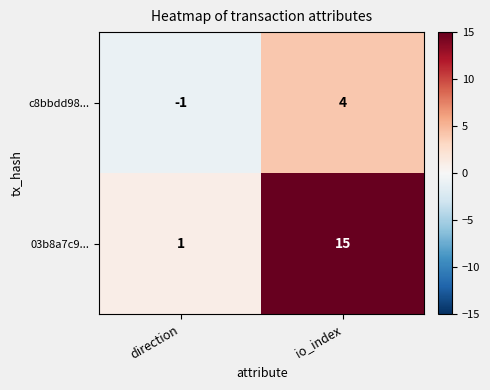

At which category is the sum across all series the highest?

io_index